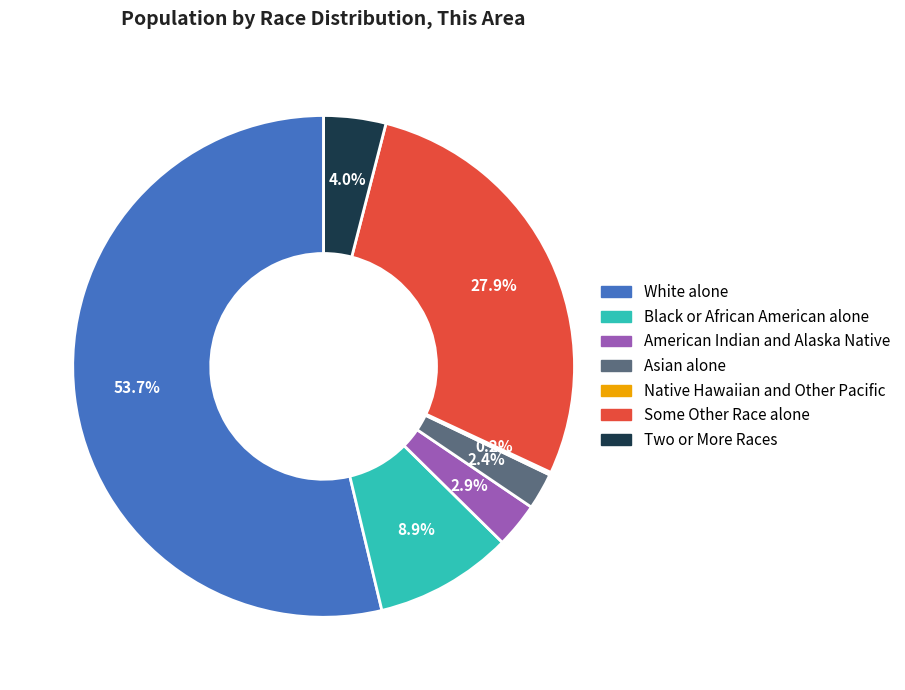

Does Asian alone represent more than half of the total?

No